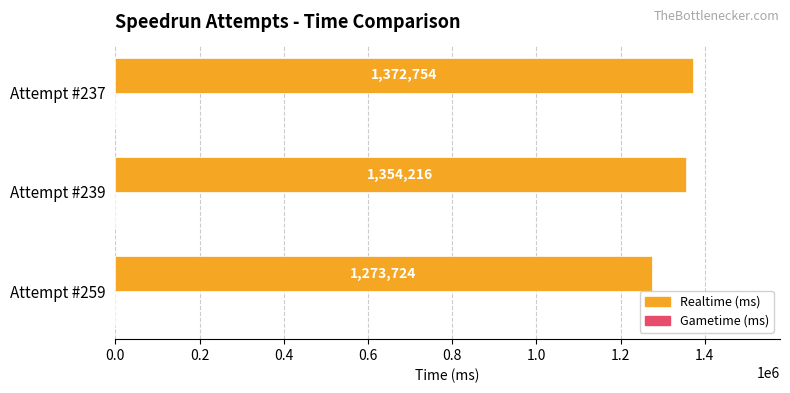

Which has a higher value, Attempt #259 or Attempt #239?

Attempt #239